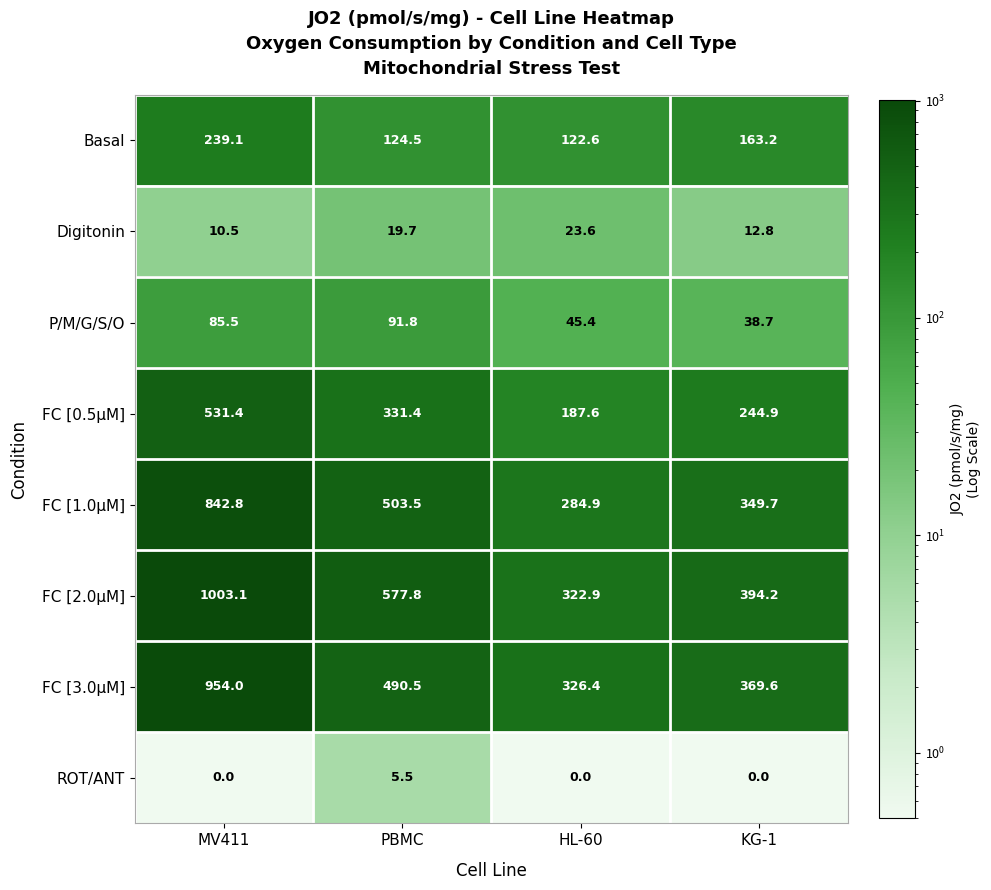

Is it true that FC [2.0μM] equals 394.2 at KG-1?

True